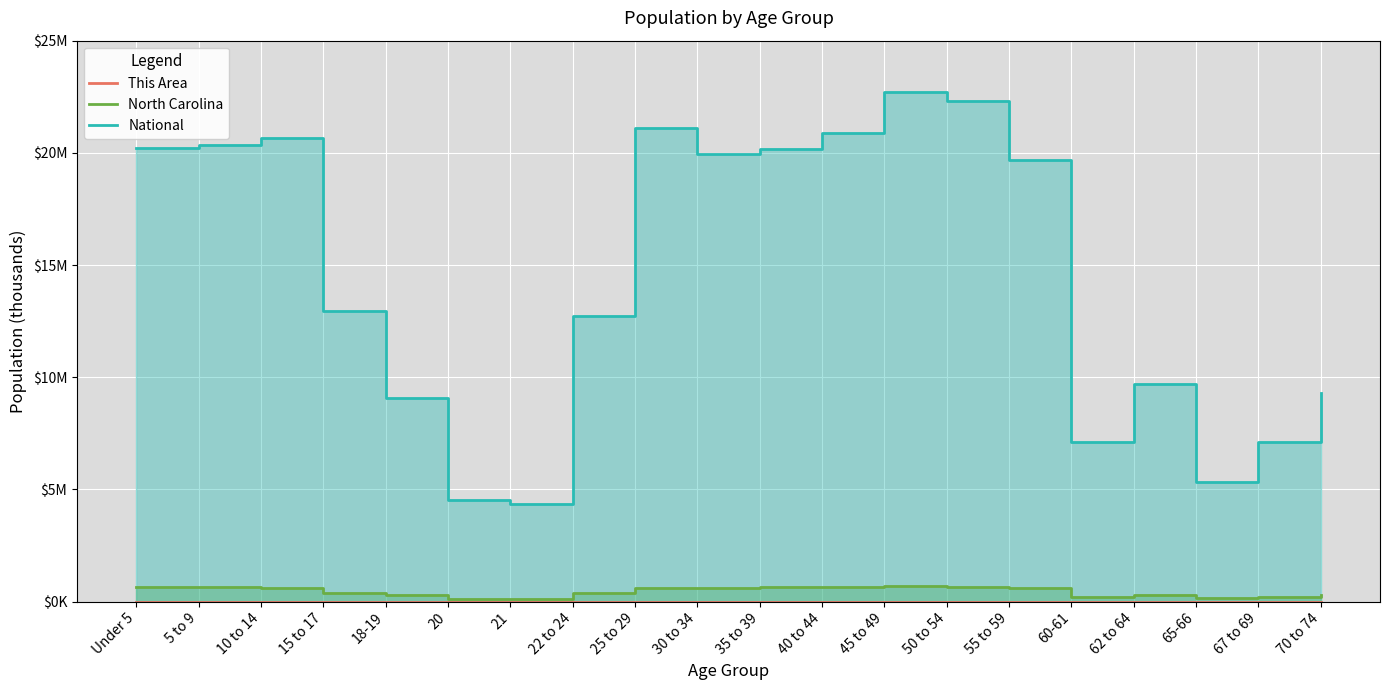

True or false: National and This Area cross at least once.

False